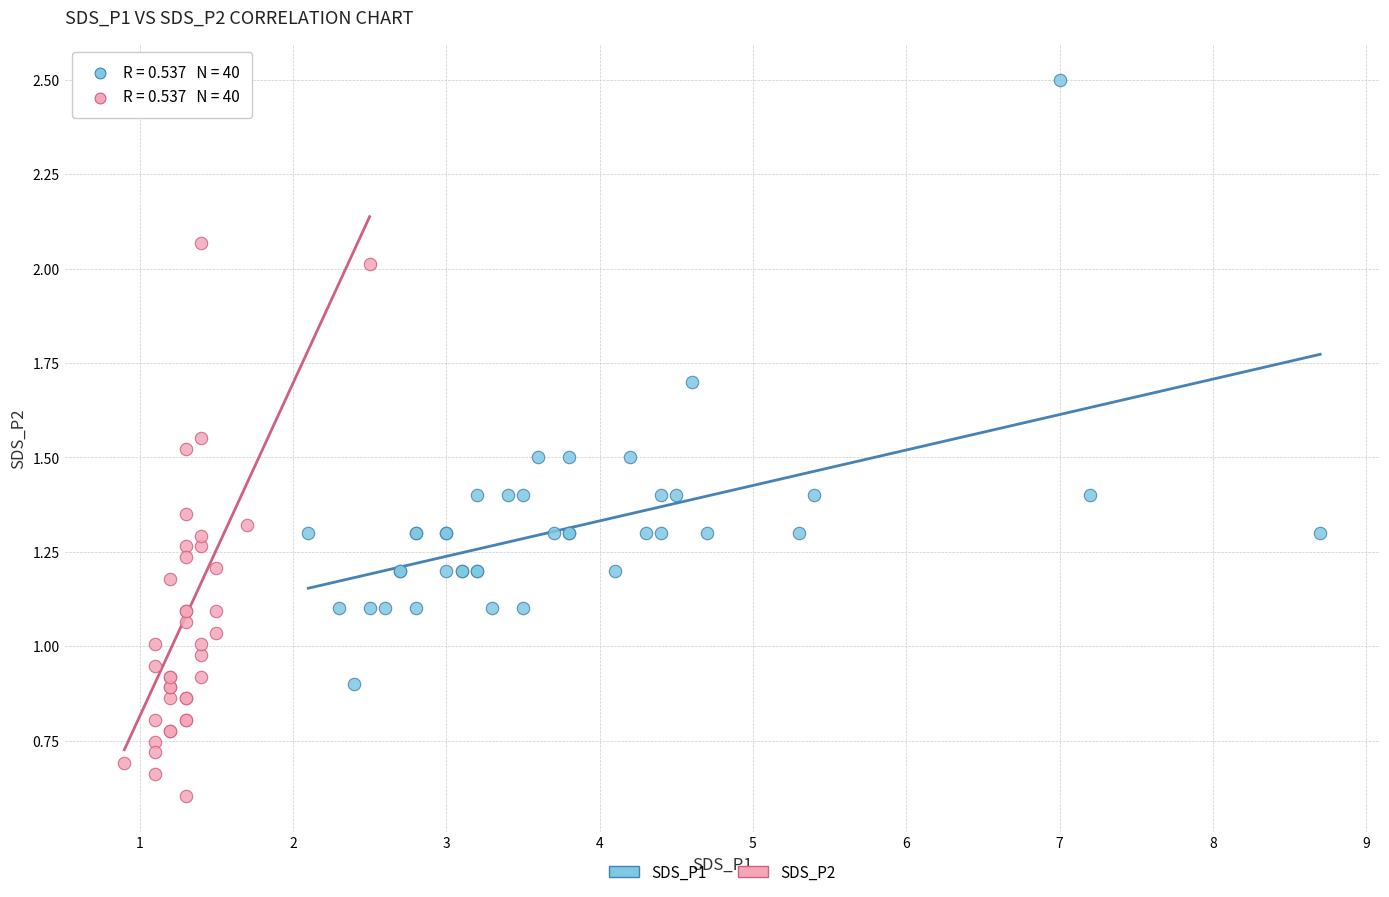

Which series has the widest spread of Y values?

SDS_P2